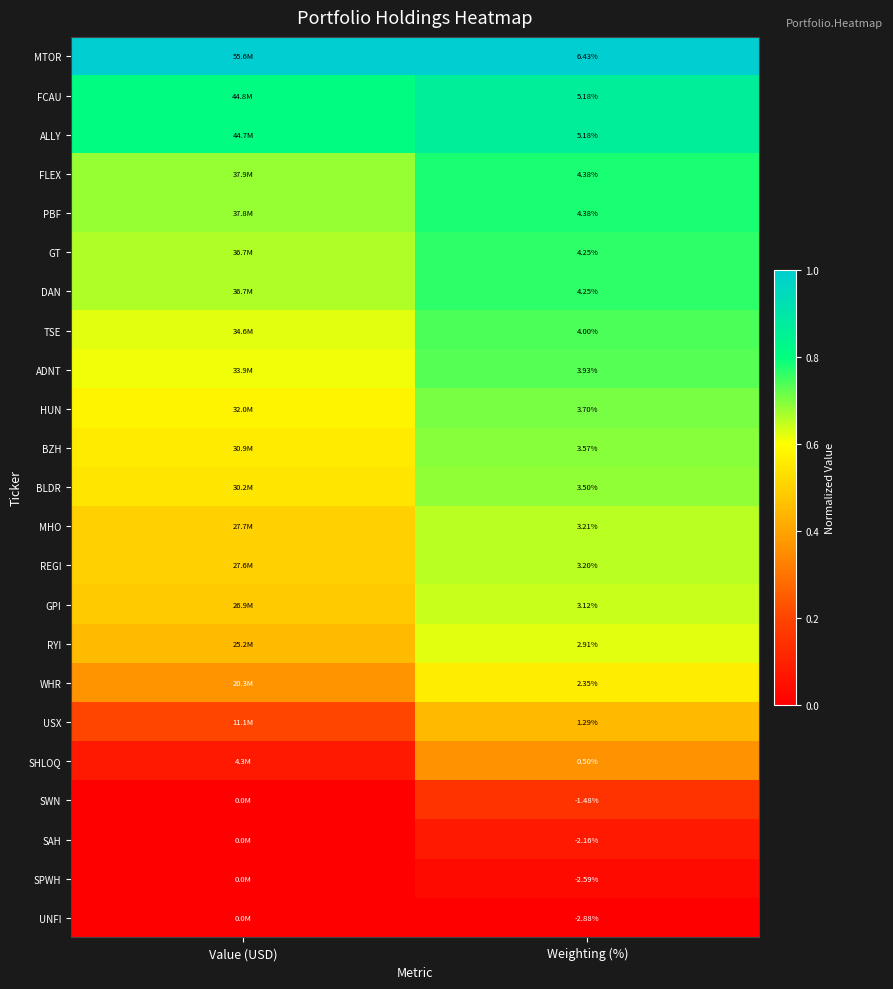

At which category does the chart reach its peak across all series?

Value (USD)